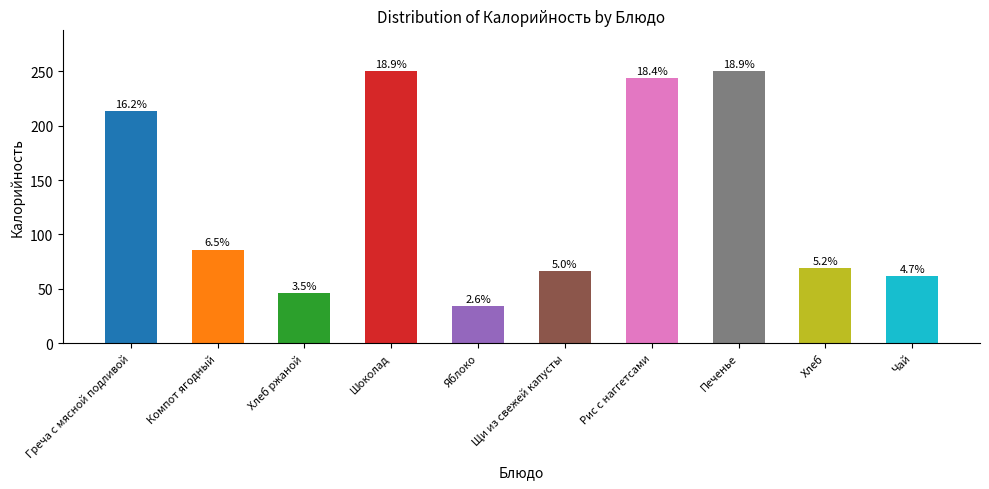

The chart shows a value of 17.9 at Яблоко. True or false?

False